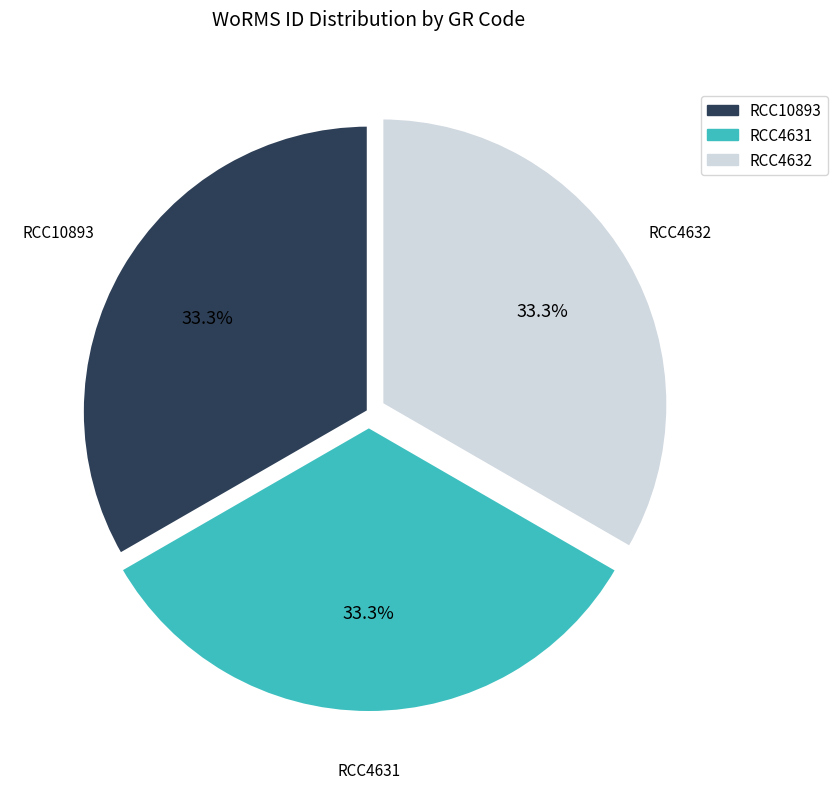

Is there a majority slice in this chart?

No